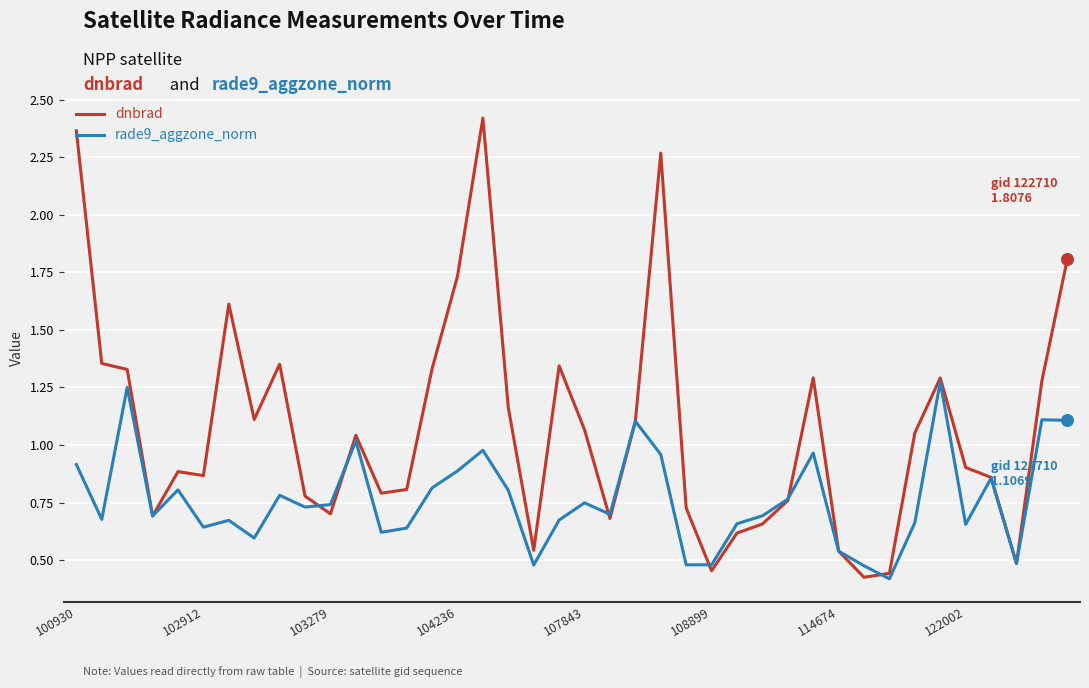

Which series has the widest spread of values?

dnbrad